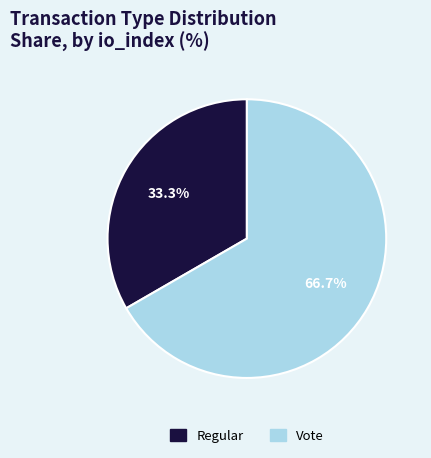

Rank the categories by value from highest to lowest.

Vote, Regular